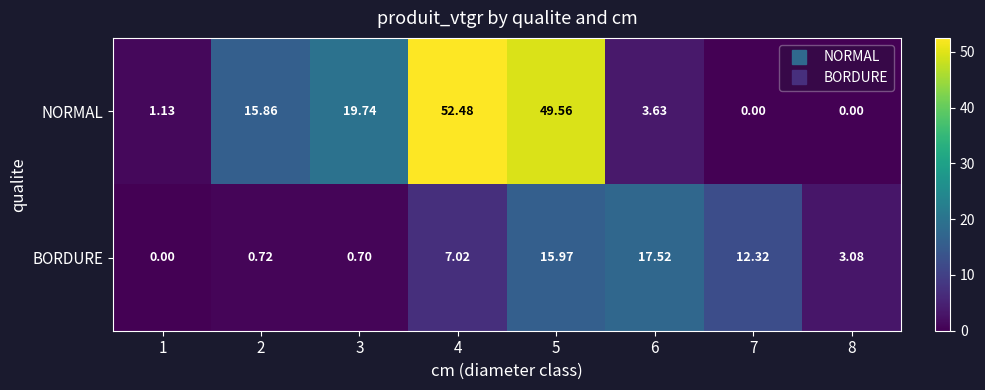

Which series changed the most between 2 and 4?

NORMAL